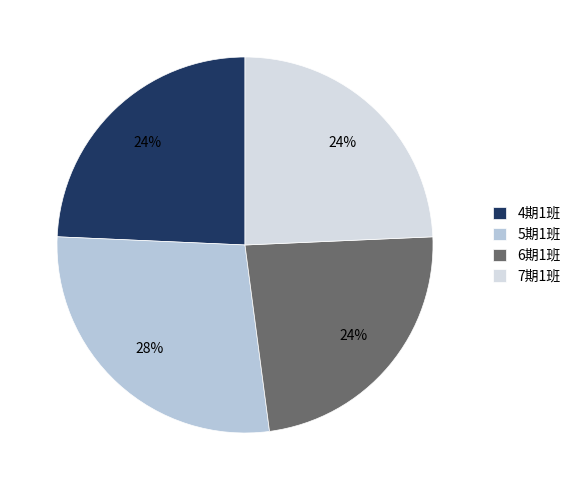

Is there a majority slice in this chart?

No